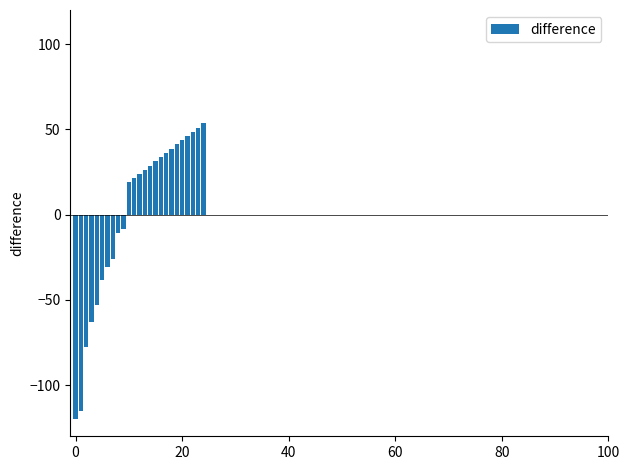

Reading left to right, extract all data points from this chart.

-120.0	-115.0	-77.9	-63.0	-53.1	-38.2	-30.7	-25.8	-10.9	-8.4	18.8	21.3	23.8	26.3	28.8	31.2	33.7	36.2	38.7	41.2	43.6	46.1	48.6	51.1	53.6